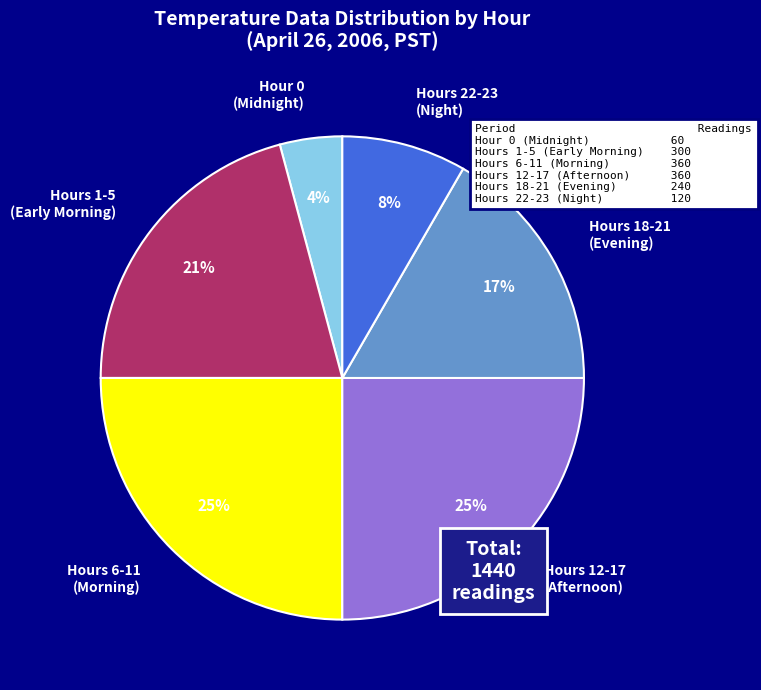

Which has a higher value, Hours 22-23 (Night) or Hours 1-5 (Early Morning)?

Hours 1-5 (Early Morning)